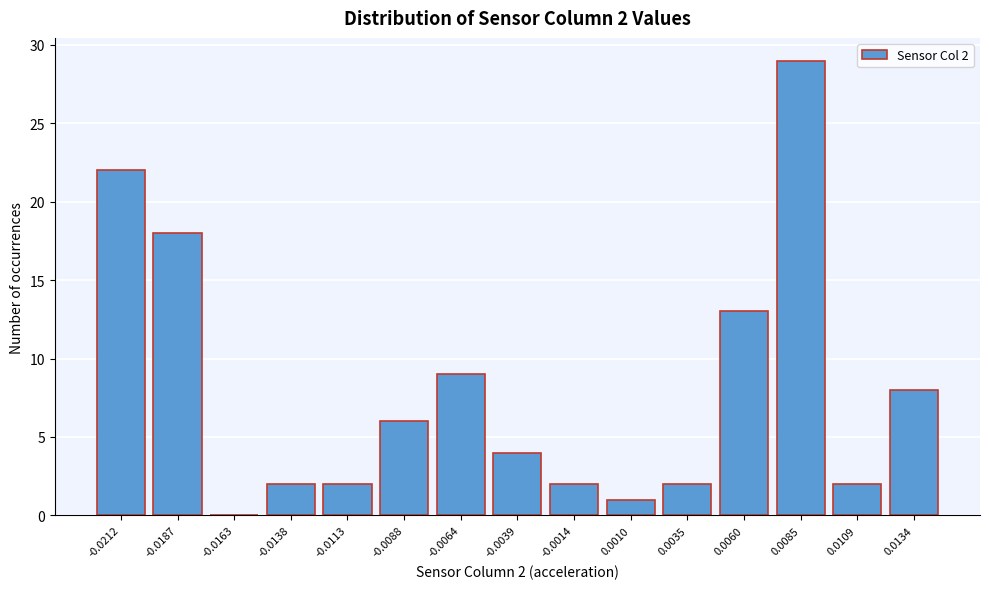

Reading left to right, transcribe all the data shown in this chart.

-0.0212=22	-0.0187=18	-0.0163=0	-0.0138=2	-0.0113=2	-0.0088=6	-0.0064=9	-0.0039=4	-0.0014=2	0.0010=1	0.0035=2	0.0060=13	0.0085=29	0.0109=2	0.0134=8